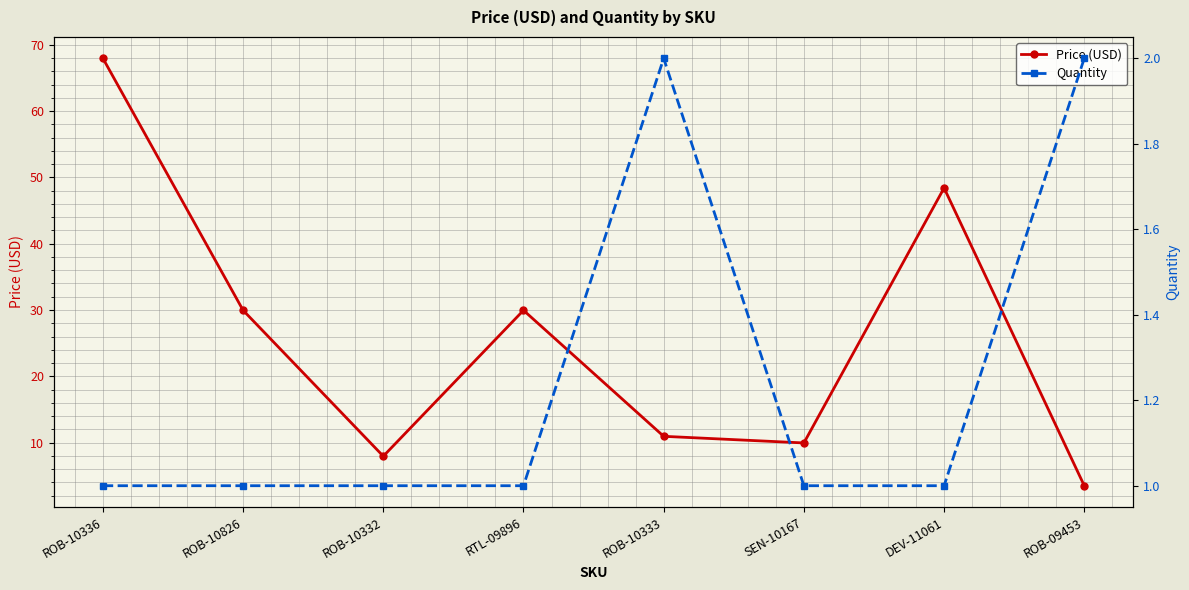

At which category does Price (USD) reach its first local peak?

RTL-09896